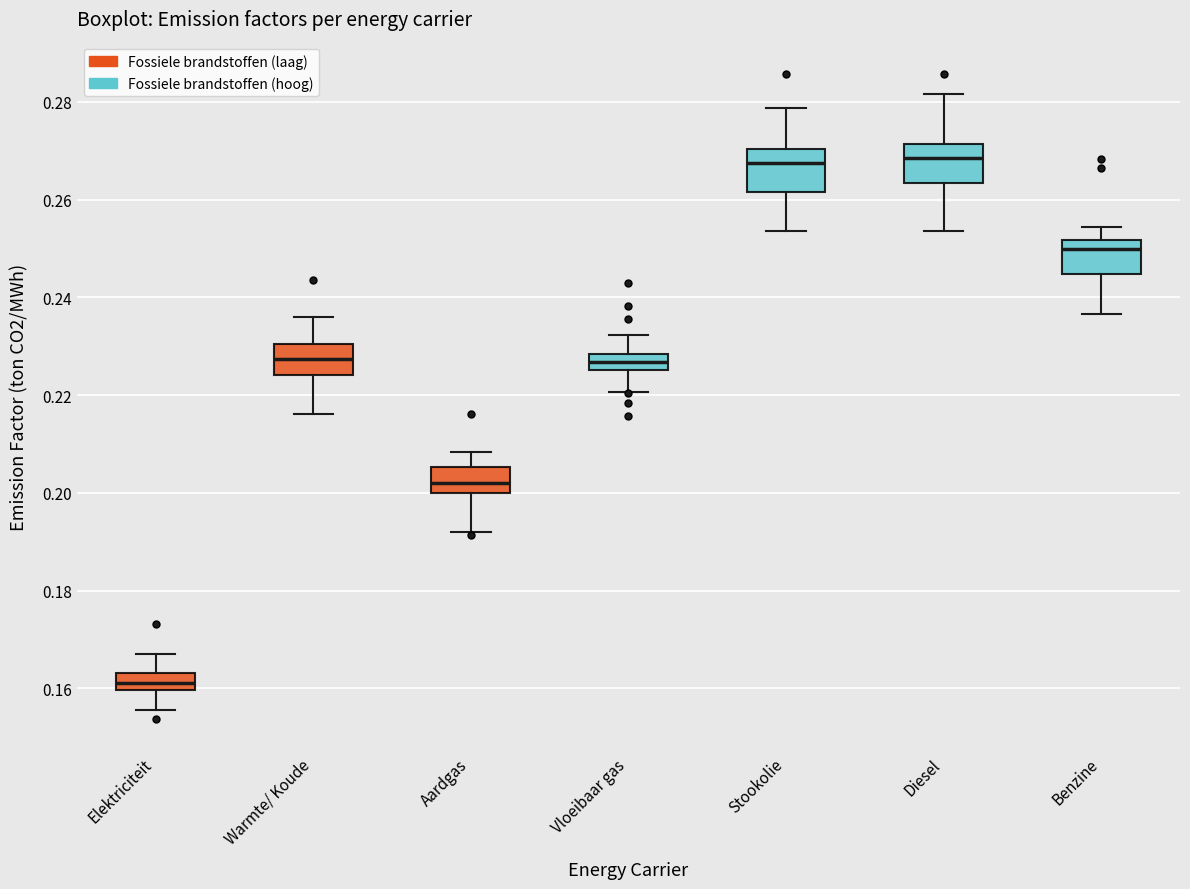

Reading left to right, read every box against the y-axis: the position of its median line, the range the box covers, and the ends of its whiskers. The values are not printed on the chart, so give them approximately, as read against the axis.

Elektriciteit: median 0.162, box 0.160 to 0.164, whiskers 0.156 to 0.166
Warmte/ Koude: median 0.228, box 0.224 to 0.230, whiskers 0.216 to 0.236
Aardgas: median 0.202, box 0.200 to 0.206, whiskers 0.192 to 0.208
Vloeibaar gas: median 0.226 (inside the box), box 0.226 to 0.228, whiskers 0.220 to 0.232
Stookolie: median 0.268, box 0.262 to 0.270, whiskers 0.254 to 0.278
Diesel: median 0.268, box 0.264 to 0.272, whiskers 0.254 to 0.282
Benzine: median 0.250, box 0.244 to 0.252, whiskers 0.236 to 0.254